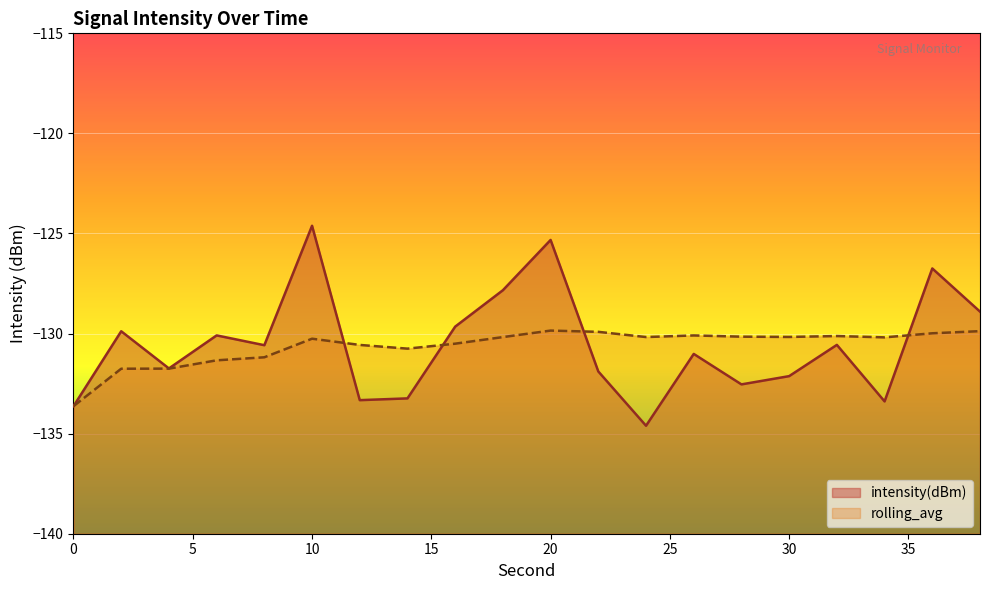

What is the spread (max minus min) of values at 30?

2.0